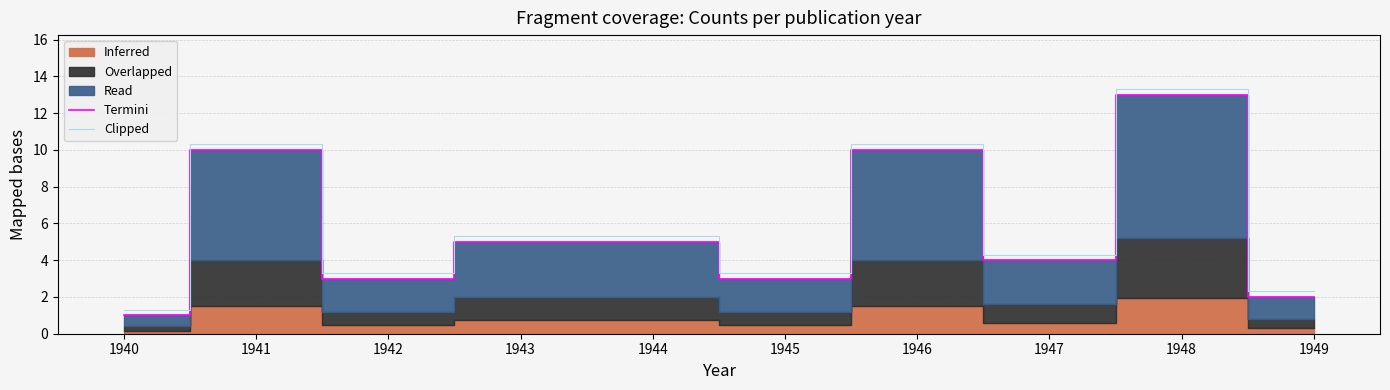

What value does the Termini series have at 1940?

1.0